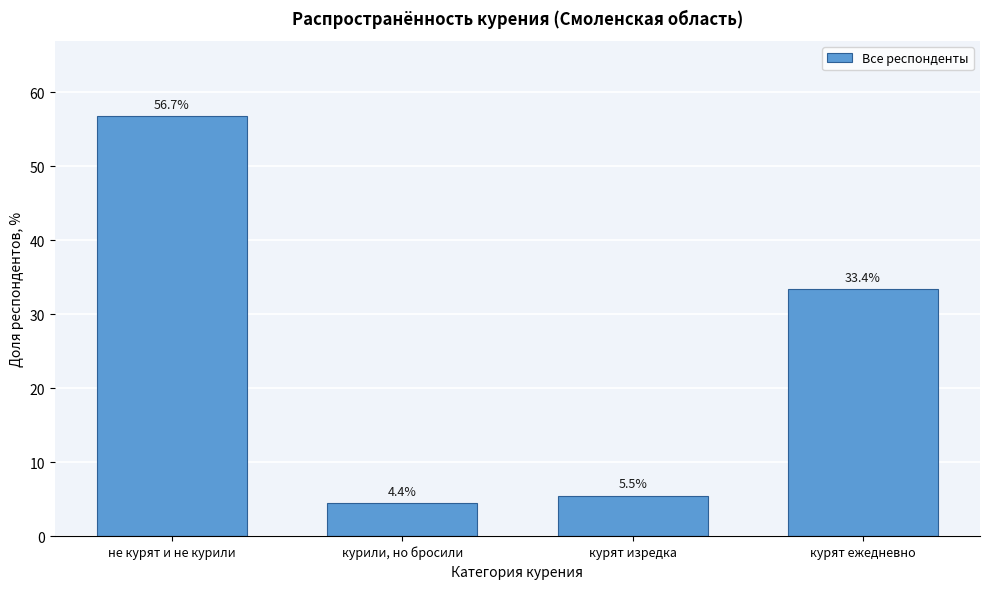

Reading left to right, transcribe all the data shown in this chart.

56.7	4.4	5.5	33.4